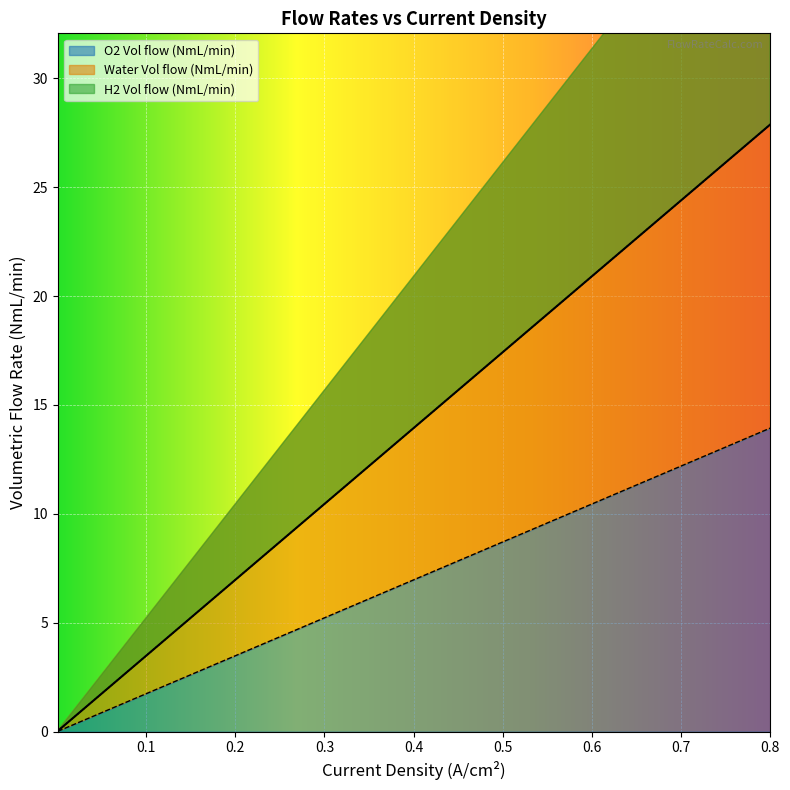

At which label does O2 Vol flow (NmL/min) reach its peak?

0.8